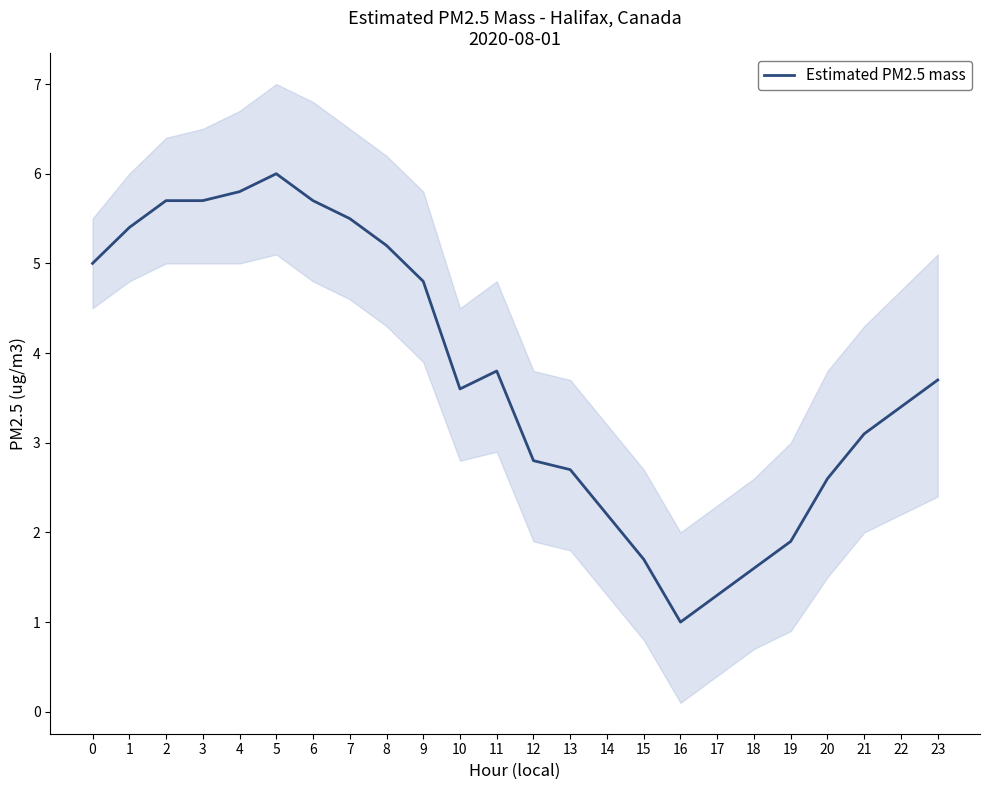

What is the difference between the values at 0 and 12?

2.2